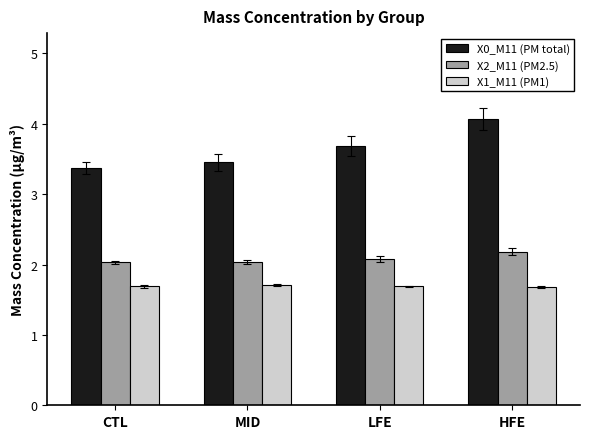

Which series has the largest range (max minus min)?

X0_M11 (PM total)